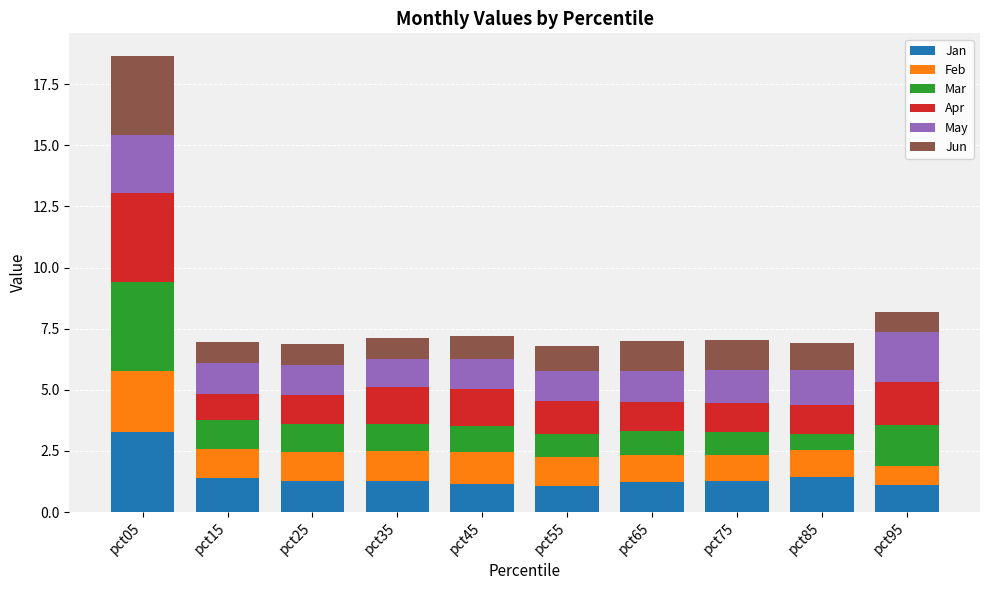

What is the sum of the Jan values at pct25 and pct15?

2.7